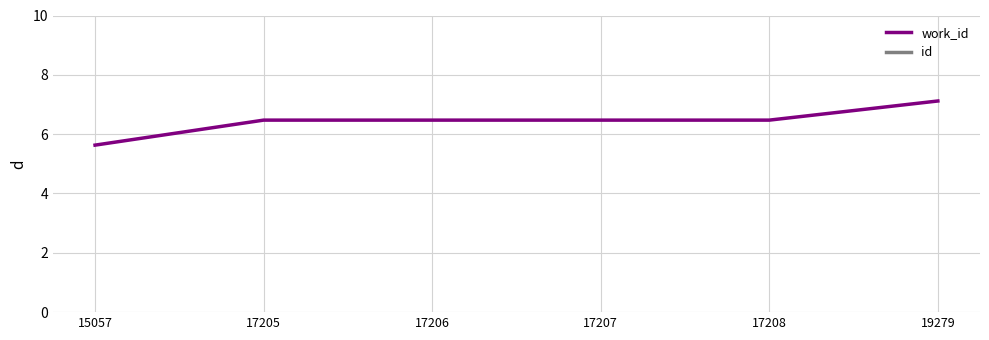

What is the sum of the id values at 17205 and 15057?

32.3